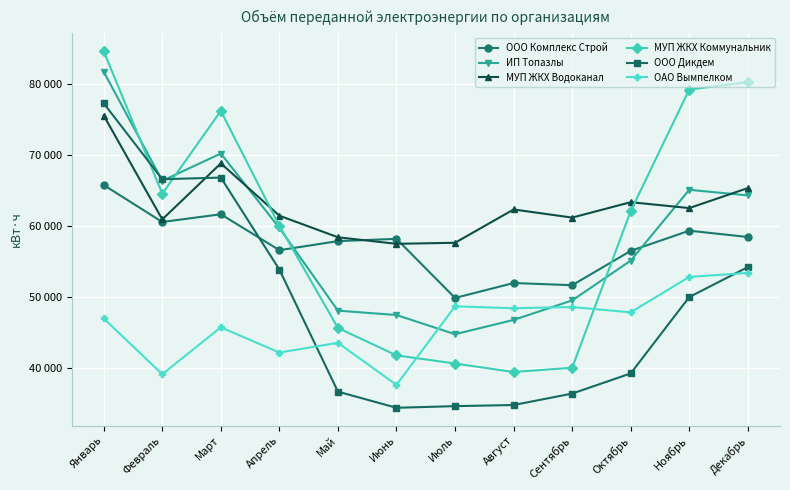

Reading left to right, extract all data points from this chart.

ООО Комплекс Строй: Январь=65797	Февраль=60594	Март=61681	Апрель=56619	Май=57895	Июнь=58216	Июль=49883	Август=51989	Сентябрь=51680	Октябрь=56517	Ноябрь=59366	Декабрь=58476
ИП Топазлы: Январь=81768	Февраль=66399	Март=70239	Апрель=59745	Май=48096	Июнь=47478	Июль=44773	Август=46788	Сентябрь=49536	Октябрь=55144	Ноябрь=65127	Декабрь=64340
МУП ЖКХ Водоканал: Январь=75597	Февраль=60958	Март=68851	Апрель=61478	Май=58438	Июнь=57512	Июль=57663	Август=62355	Сентябрь=61211	Октябрь=63382	Ноябрь=62551	Декабрь=65370
МУП ЖКХ Коммунальник: Январь=84672	Февраль=64576	Март=76248	Апрель=60048	Май=45656	Июнь=41792	Июль=40640	Август=39448	Сентябрь=40048	Октябрь=62128	Ноябрь=79264	Декабрь=80312
ООО Дикдем: Январь=77318	Февраль=66617	Март=66852	Апрель=53883	Май=36678	Июнь=34403	Июль=34636	Август=34792	Сентябрь=36405	Октябрь=39246	Ноябрь=50010	Декабрь=54234
ОАО Вымпелком: Январь=46998	Февраль=39130	Март=45751	Апрель=42191	Май=43561	Июнь=37633	Июль=48704	Август=48435	Сентябрь=48605	Октябрь=47855	Ноябрь=52849	Декабрь=53415